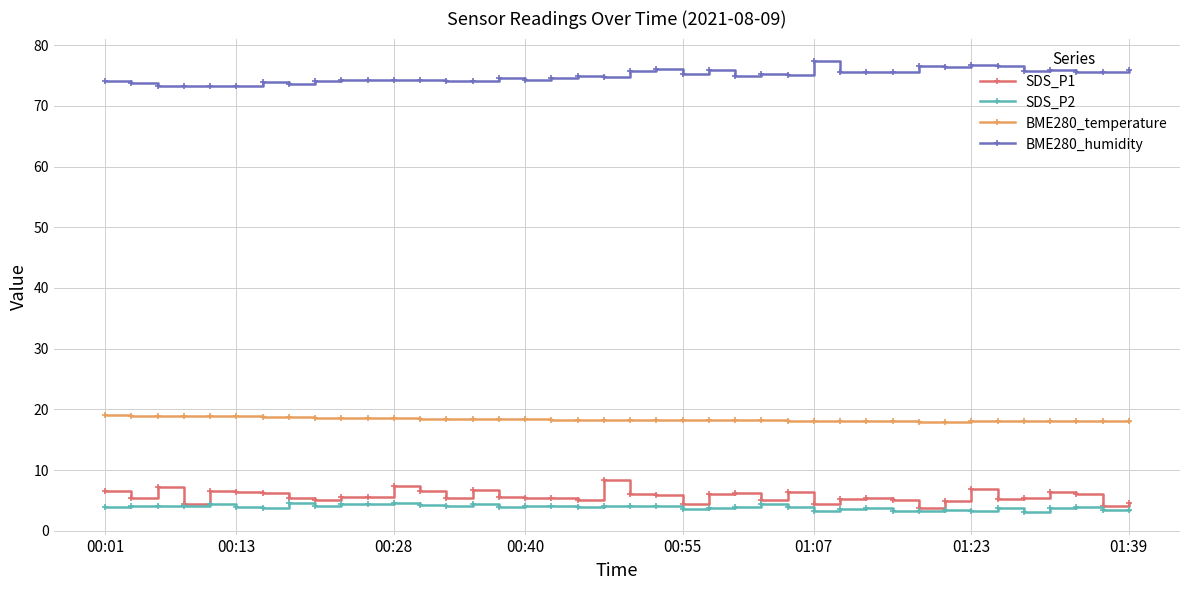

What are all the series names shown in the legend?

SDS_P1, SDS_P2, BME280_temperature, BME280_humidity